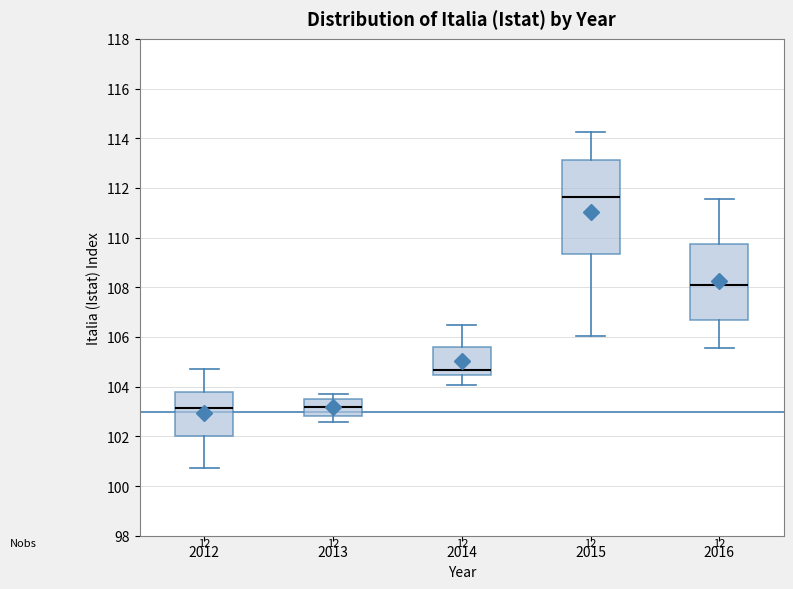

Reading left to right, transcribe this box plot: for each box, give where its median line is, the range the box spans, and where its two whiskers end, as read against the y-axis. The values are not printed on the chart, so give them approximately, as read against the axis.

2012: median 103.2, box 102.0 to 103.8, whiskers 100.8 to 104.8
2013: median 103.2, box 102.8 to 103.6, whiskers 102.6 to 103.6 (just above the box's upper edge)
2014: median 104.6, box 104.4 to 105.6, whiskers 104.0 to 106.4
2015: median 111.6, box 109.4 to 113.2, whiskers 106.0 to 114.2
2016: median 108.0, box 106.6 to 109.8, whiskers 105.6 to 111.6